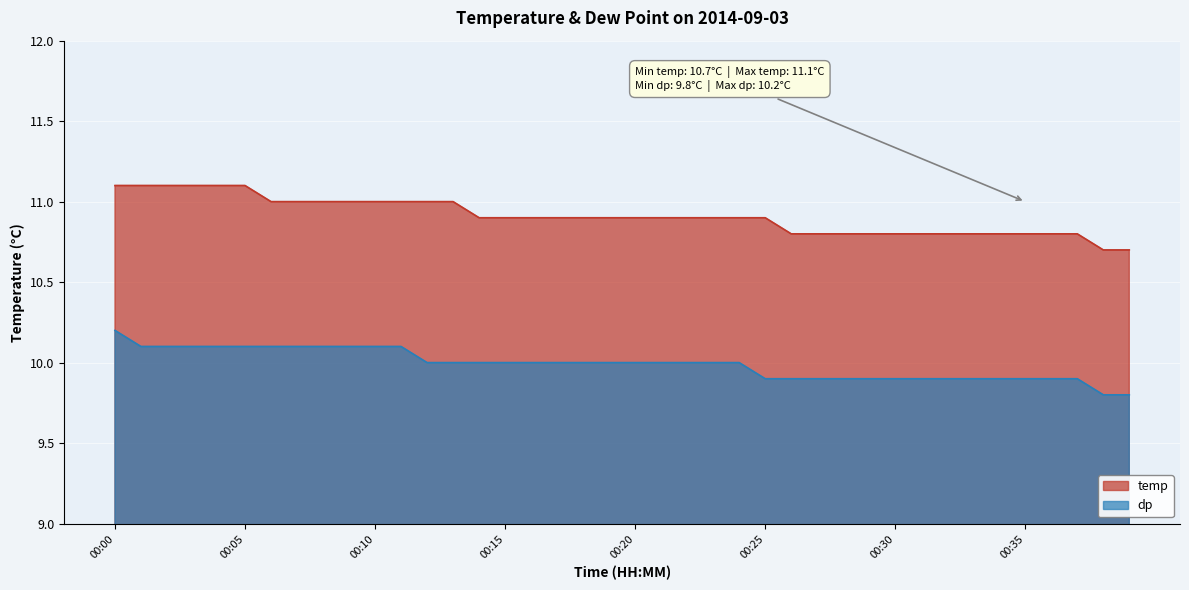

Rank the series by their maximum value, from highest to lowest.

temp, dp